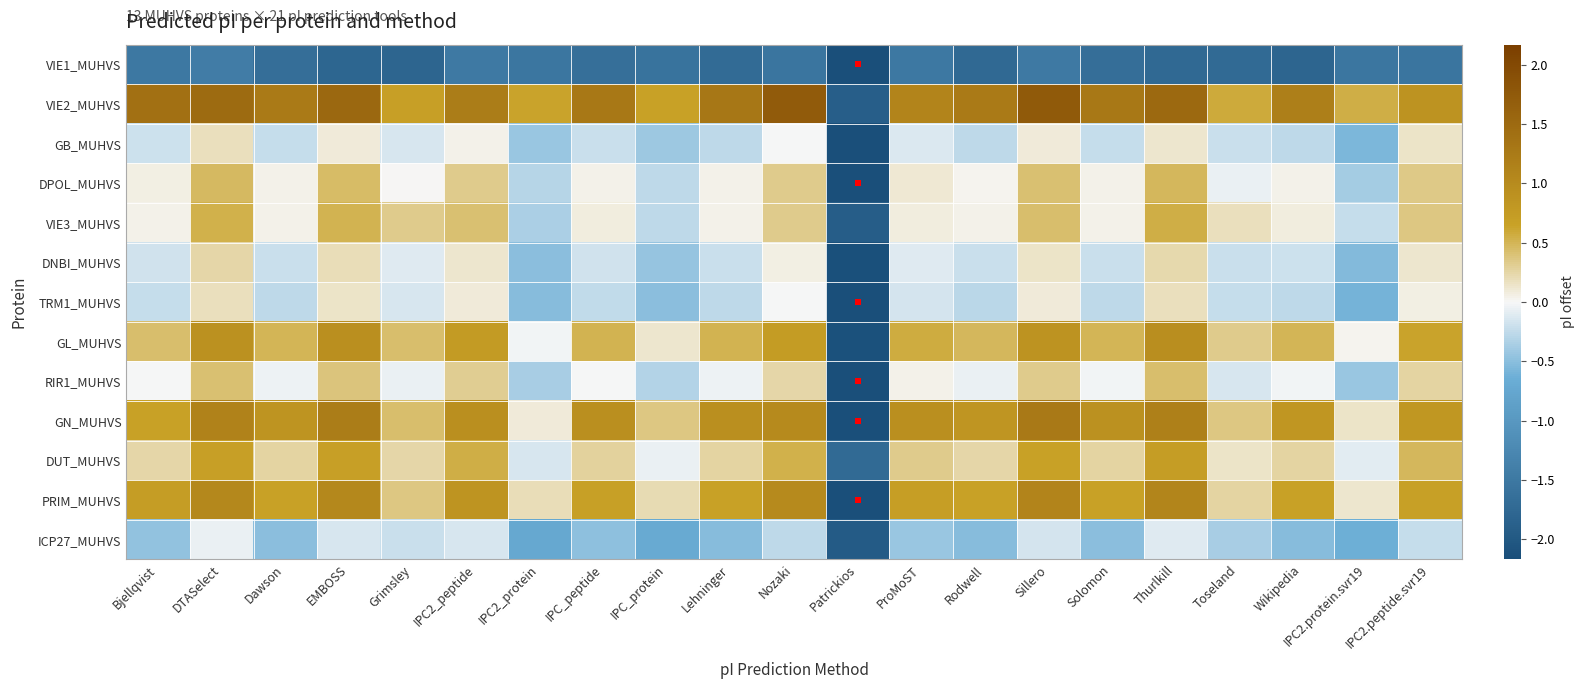

Reading left to right, extract all data points from this chart.

VIE1_MUHVS: Bjellqvist=-1.5	DTASelect=-1.4	Dawson=-1.7	EMBOSS=-1.8	Grimsley=-1.8	IPC2_peptide=-1.5	IPC2_protein=-1.5	IPC_peptide=-1.6	IPC_protein=-1.6	Lehninger=-1.7	Nozaki=-1.6	Patrickios=-2.4	ProMoST=-1.5	Rodwell=-1.7	Sillero=-1.5	Solomon=-1.7	Thurlkill=-1.7	Toseland=-1.7	Wikipedia=-1.8	IPC2.protein.svr19=-1.5	IPC2.peptide.svr19=-1.5
VIE2_MUHVS: Bjellqvist=1.4	DTASelect=1.5	Dawson=1.2	EMBOSS=1.5	Grimsley=0.7	IPC2_peptide=1.2	IPC2_protein=0.6	IPC_peptide=1.3	IPC_protein=0.7	Lehninger=1.3	Nozaki=1.7	Patrickios=-1.9	ProMoST=1.1	Rodwell=1.2	Sillero=1.7	Solomon=1.3	Thurlkill=1.5	Toseland=0.6	Wikipedia=1.2	IPC2.protein.svr19=0.5	IPC2.peptide.svr19=0.9
GB_MUHVS: Bjellqvist=-0.2	DTASelect=0.2	Dawson=-0.2	EMBOSS=0.1	Grimsley=-0.1	IPC2_peptide=0.0	IPC2_protein=-0.4	IPC_peptide=-0.2	IPC_protein=-0.4	Lehninger=-0.3	Nozaki=-0.0	Patrickios=-2.2	ProMoST=-0.1	Rodwell=-0.3	Sillero=0.1	Solomon=-0.2	Thurlkill=0.1	Toseland=-0.2	Wikipedia=-0.3	IPC2.protein.svr19=-0.6	IPC2.peptide.svr19=0.1
DPOL_MUHVS: Bjellqvist=0.1	DTASelect=0.5	Dawson=0.0	EMBOSS=0.5	Grimsley=0.0	IPC2_peptide=0.3	IPC2_protein=-0.3	IPC_peptide=0.0	IPC_protein=-0.3	Lehninger=0.0	Nozaki=0.3	Patrickios=-2.2	ProMoST=0.1	Rodwell=0.0	Sillero=0.4	Solomon=0.0	Thurlkill=0.5	Toseland=-0.1	Wikipedia=0.0	IPC2.protein.svr19=-0.4	IPC2.peptide.svr19=0.3
VIE3_MUHVS: Bjellqvist=0.0	DTASelect=0.5	Dawson=0.0	EMBOSS=0.5	Grimsley=0.3	IPC2_peptide=0.4	IPC2_protein=-0.3	IPC_peptide=0.1	IPC_protein=-0.3	Lehninger=0.0	Nozaki=0.3	Patrickios=-1.9	ProMoST=0.1	Rodwell=0.0	Sillero=0.4	Solomon=0.0	Thurlkill=0.5	Toseland=0.2	Wikipedia=0.1	IPC2.protein.svr19=-0.2	IPC2.peptide.svr19=0.4
DNBI_MUHVS: Bjellqvist=-0.2	DTASelect=0.3	Dawson=-0.2	EMBOSS=0.2	Grimsley=-0.1	IPC2_peptide=0.1	IPC2_protein=-0.5	IPC_peptide=-0.2	IPC_protein=-0.4	Lehninger=-0.2	Nozaki=0.1	Patrickios=-2.1	ProMoST=-0.1	Rodwell=-0.2	Sillero=0.2	Solomon=-0.2	Thurlkill=0.2	Toseland=-0.2	Wikipedia=-0.2	IPC2.protein.svr19=-0.5	IPC2.peptide.svr19=0.1
TRM1_MUHVS: Bjellqvist=-0.2	DTASelect=0.2	Dawson=-0.3	EMBOSS=0.1	Grimsley=-0.1	IPC2_peptide=0.1	IPC2_protein=-0.5	IPC_peptide=-0.2	IPC_protein=-0.5	Lehninger=-0.3	Nozaki=-0.0	Patrickios=-2.4	ProMoST=-0.2	Rodwell=-0.3	Sillero=0.1	Solomon=-0.3	Thurlkill=0.2	Toseland=-0.2	Wikipedia=-0.3	IPC2.protein.svr19=-0.6	IPC2.peptide.svr19=0.1
GL_MUHVS: Bjellqvist=0.4	DTASelect=0.9	Dawson=0.5	EMBOSS=0.9	Grimsley=0.4	IPC2_peptide=0.8	IPC2_protein=-0.0	IPC_peptide=0.5	IPC_protein=0.1	Lehninger=0.5	Nozaki=0.7	Patrickios=-2.1	ProMoST=0.6	Rodwell=0.5	Sillero=0.9	Solomon=0.5	Thurlkill=0.9	Toseland=0.3	Wikipedia=0.5	IPC2.protein.svr19=0.0	IPC2.peptide.svr19=0.6
RIR1_MUHVS: Bjellqvist=-0.0	DTASelect=0.4	Dawson=-0.0	EMBOSS=0.4	Grimsley=-0.1	IPC2_peptide=0.3	IPC2_protein=-0.4	IPC_peptide=-0.0	IPC_protein=-0.3	Lehninger=-0.0	Nozaki=0.3	Patrickios=-2.2	ProMoST=0.0	Rodwell=-0.1	Sillero=0.3	Solomon=-0.0	Thurlkill=0.4	Toseland=-0.1	Wikipedia=-0.0	IPC2.protein.svr19=-0.4	IPC2.peptide.svr19=0.3
GN_MUHVS: Bjellqvist=0.6	DTASelect=1.1	Dawson=0.9	EMBOSS=1.2	Grimsley=0.4	IPC2_peptide=0.9	IPC2_protein=0.1	IPC_peptide=0.9	IPC_protein=0.4	Lehninger=0.9	Nozaki=1.0	Patrickios=-2.6	ProMoST=0.9	Rodwell=0.8	Sillero=1.3	Solomon=0.9	Thurlkill=1.2	Toseland=0.4	Wikipedia=0.8	IPC2.protein.svr19=0.2	IPC2.peptide.svr19=0.8
DUT_MUHVS: Bjellqvist=0.2	DTASelect=0.7	Dawson=0.3	EMBOSS=0.7	Grimsley=0.3	IPC2_peptide=0.5	IPC2_protein=-0.1	IPC_peptide=0.3	IPC_protein=-0.1	Lehninger=0.3	Nozaki=0.5	Patrickios=-1.7	ProMoST=0.3	Rodwell=0.3	Sillero=0.6	Solomon=0.3	Thurlkill=0.7	Toseland=0.2	Wikipedia=0.3	IPC2.protein.svr19=-0.1	IPC2.peptide.svr19=0.5
PRIM_MUHVS: Bjellqvist=0.7	DTASelect=1.0	Dawson=0.7	EMBOSS=1.0	Grimsley=0.4	IPC2_peptide=0.9	IPC2_protein=0.2	IPC_peptide=0.7	IPC_protein=0.2	Lehninger=0.7	Nozaki=1.0	Patrickios=-2.2	ProMoST=0.7	Rodwell=0.7	Sillero=1.1	Solomon=0.7	Thurlkill=1.1	Toseland=0.3	Wikipedia=0.6	IPC2.protein.svr19=0.1	IPC2.peptide.svr19=0.7
ICP27_MUHVS: Bjellqvist=-0.5	DTASelect=-0.1	Dawson=-0.5	EMBOSS=-0.1	Grimsley=-0.2	IPC2_peptide=-0.1	IPC2_protein=-0.7	IPC_peptide=-0.5	IPC_protein=-0.7	Lehninger=-0.5	Nozaki=-0.3	Patrickios=-2.0	ProMoST=-0.4	Rodwell=-0.5	Sillero=-0.2	Solomon=-0.5	Thurlkill=-0.1	Toseland=-0.4	Wikipedia=-0.5	IPC2.protein.svr19=-0.6	IPC2.peptide.svr19=-0.2